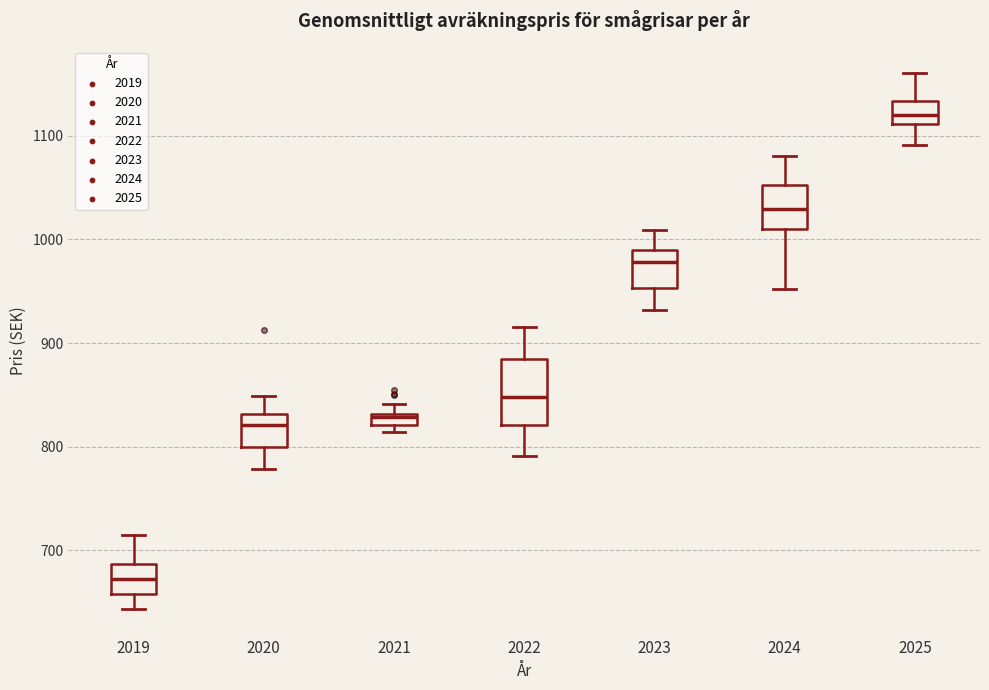

Where does the median line of the box at x = 2024 sit on the y-axis? The values are not printed on the chart, so give them approximately, as read against the axis.

1030